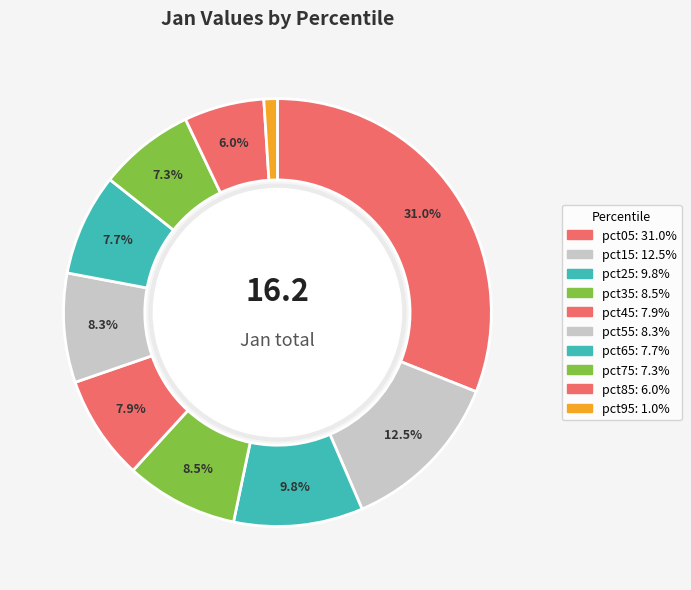

Does any single category account for the majority?

No